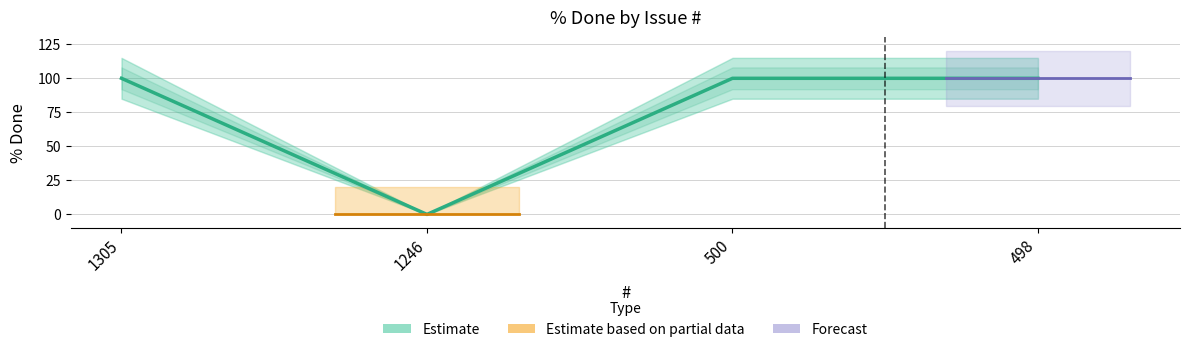

How many positive values are there?

3